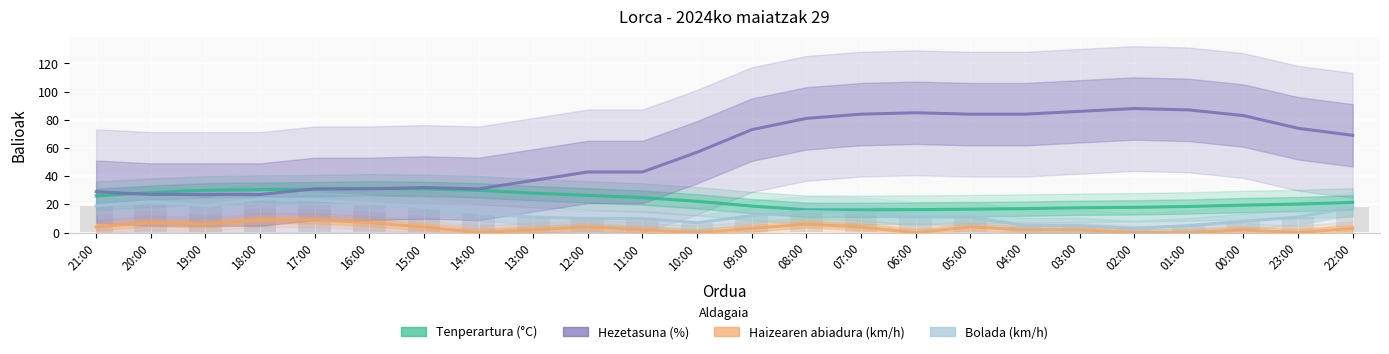

Count the number of data series in this chart.

4